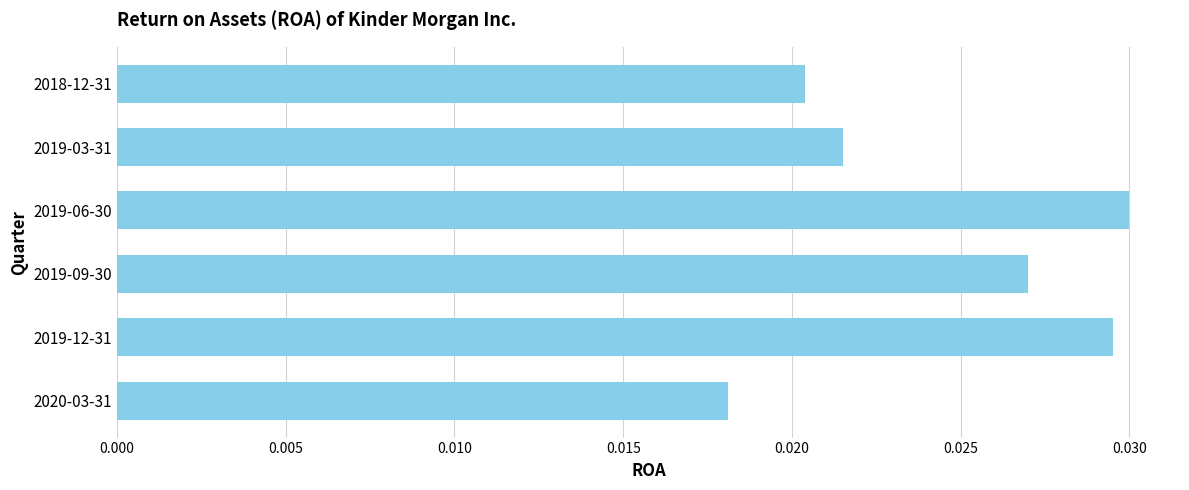

Between 2019-12-31 and 2018-12-31, which is larger?

2019-12-31